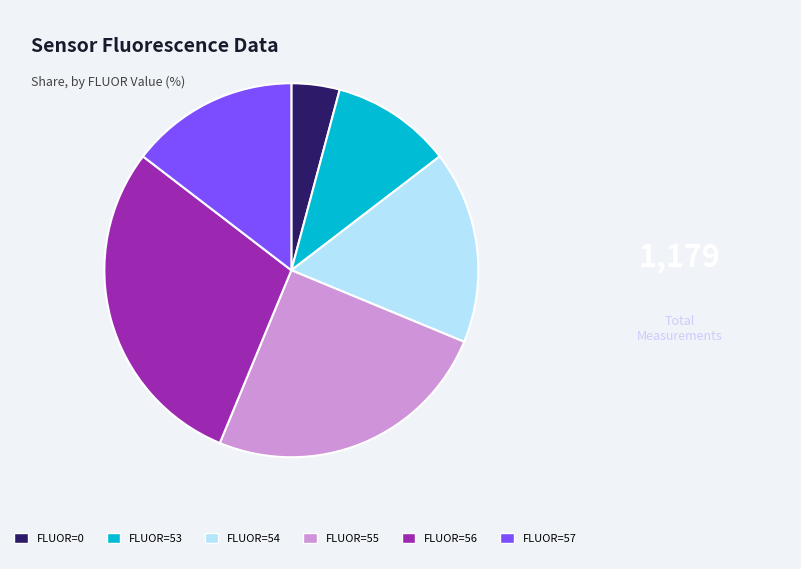

True or false: FLUOR=54 accounts for 17% of the total.

True